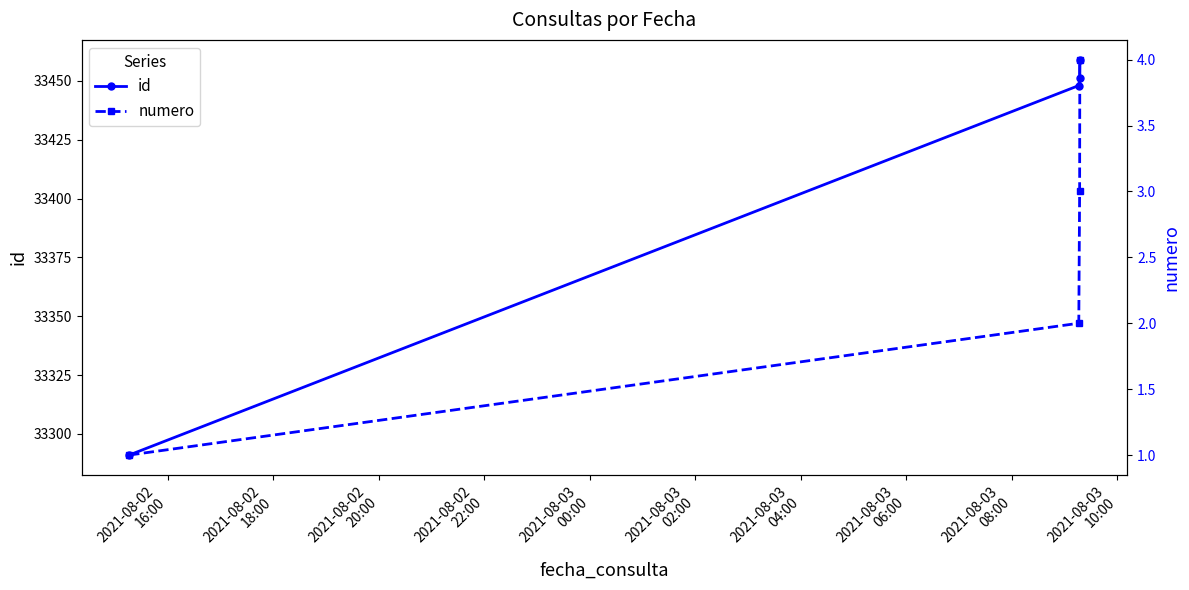

True or false: numero and id cross at least once.

False